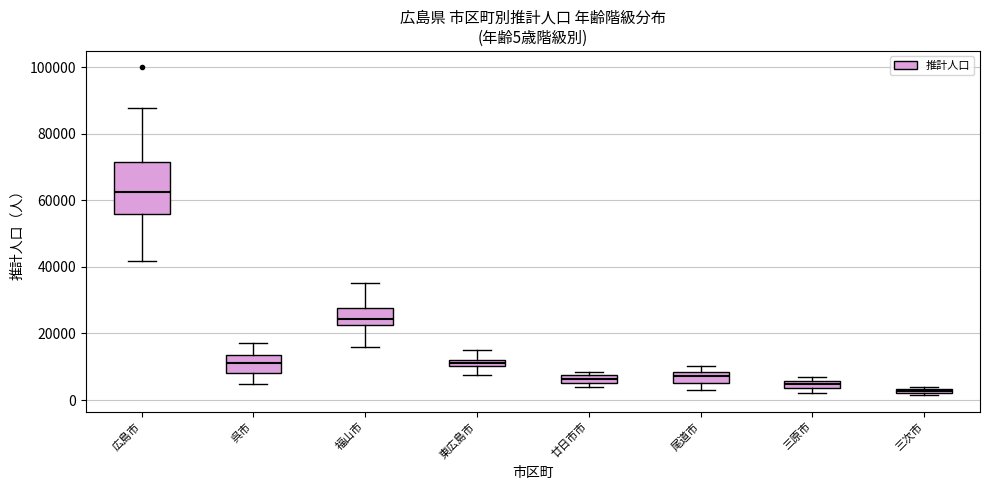

Which box is the tallest, from its lower edge to its upper edge?

広島市